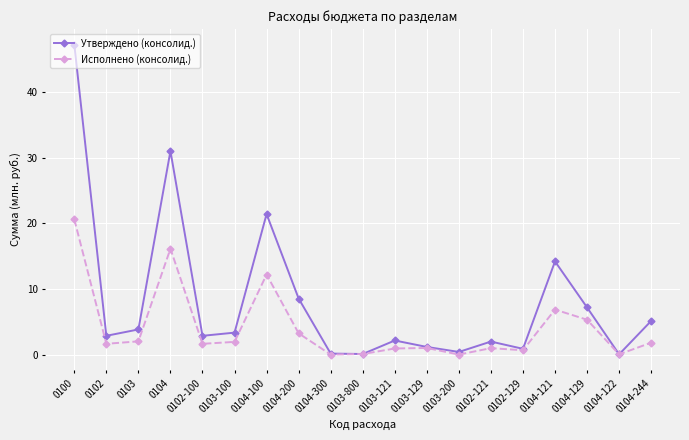

Is the value of Утверждено (консолид.) at 0104-129 greater than the value of Исполнено (консолид.) at 0104-200?

Yes